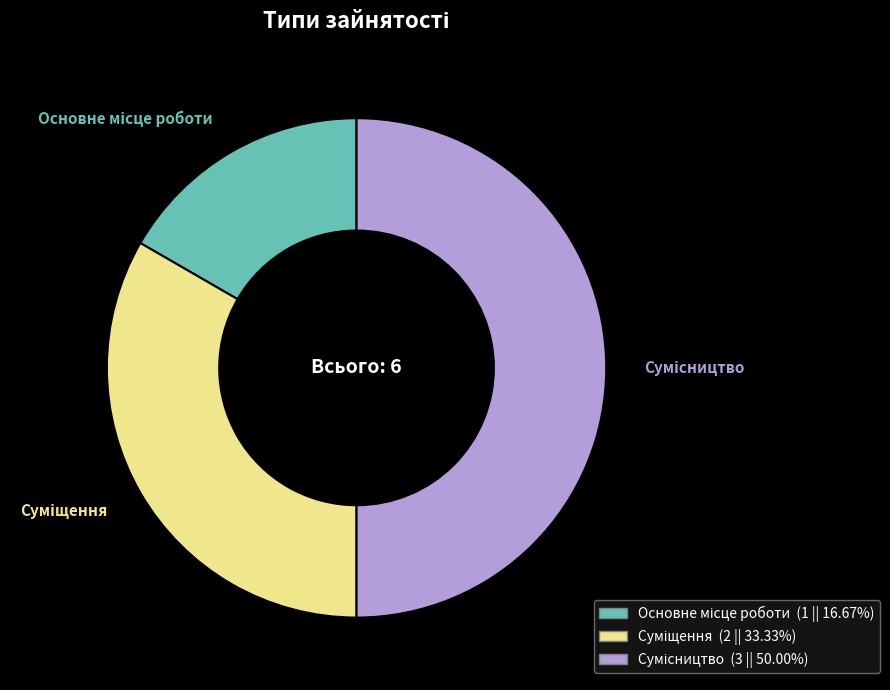

Which category has the biggest portion of the pie?

Сумісництво